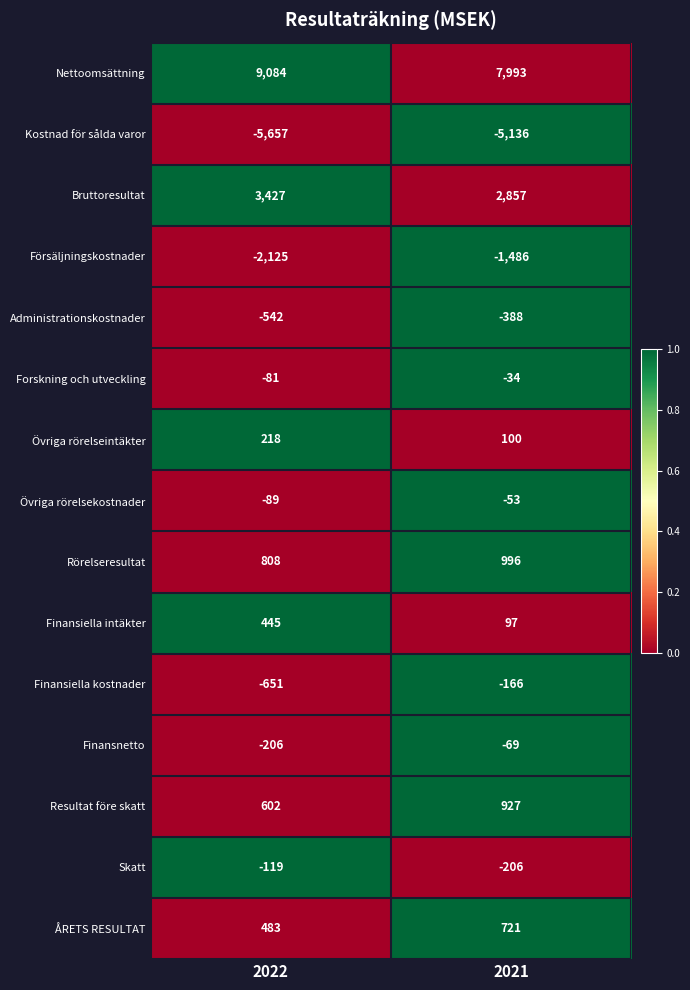

Reading left to right, list all the values displayed in this chart.

Nettoomsättning: 9084	7993
Kostnad för sålda varor: -5657	-5136
Bruttoresultat: 3427	2857
Försäljningskostnader: -2125	-1486
Administrationskostnader: -542	-388
Forskning och utveckling: -81	-34
Övriga rörelseintäkter: 218	100
Övriga rörelsekostnader: -89	-53
Rörelseresultat: 808	996
Finansiella intäkter: 445	97
Finansiella kostnader: -651	-166
Finansnetto: -206	-69
Resultat före skatt: 602	927
Skatt: -119	-206
ÅRETS RESULTAT: 483	721